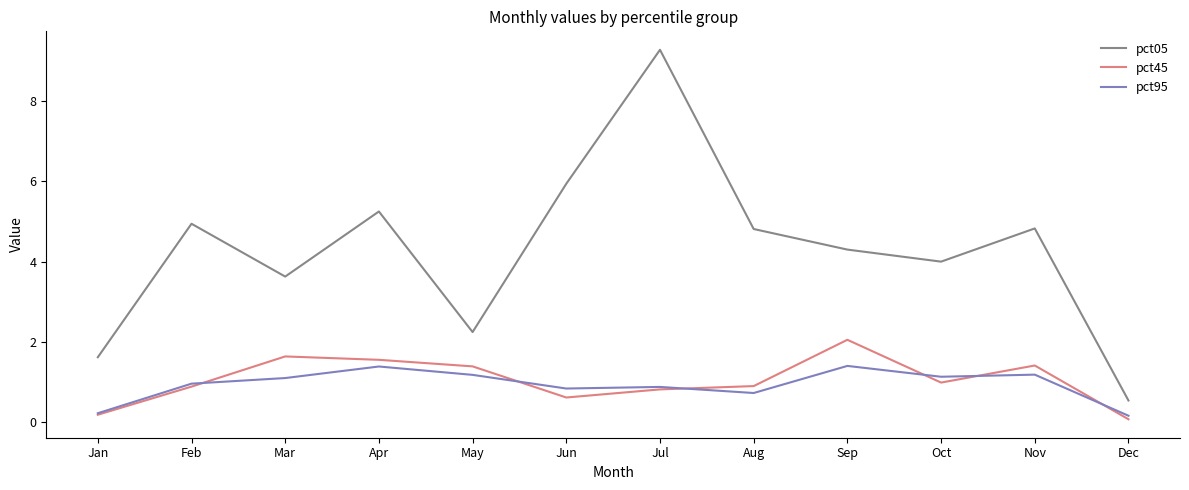

True or false: pct45 and pct05 intersect in this chart.

False